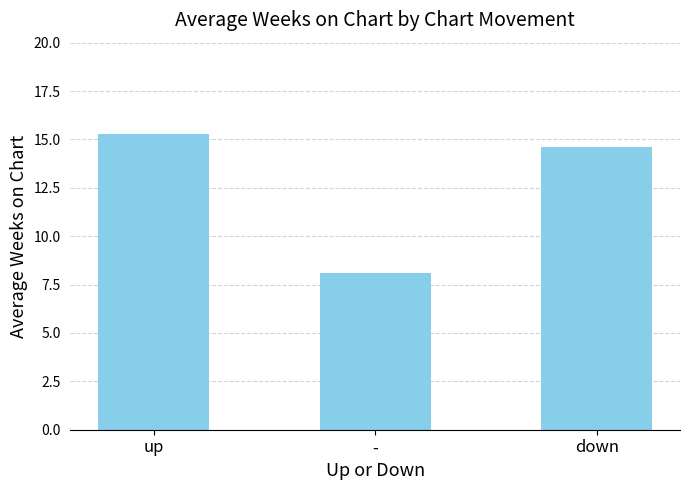

List the labels in order of value, smallest first.

-, down, up